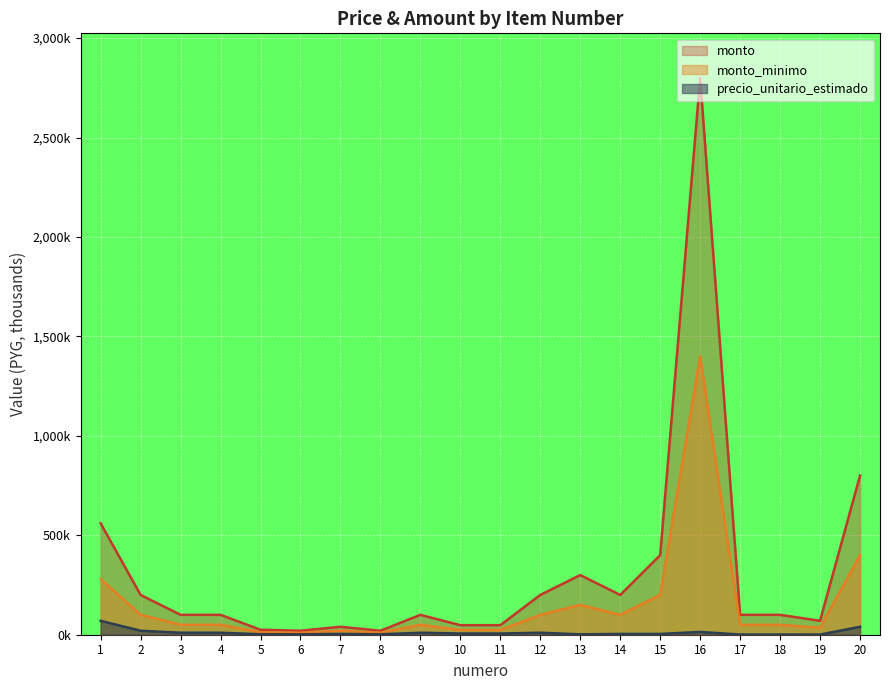

What are all the series names shown in the legend?

monto, monto_minimo, precio_unitario_estimado